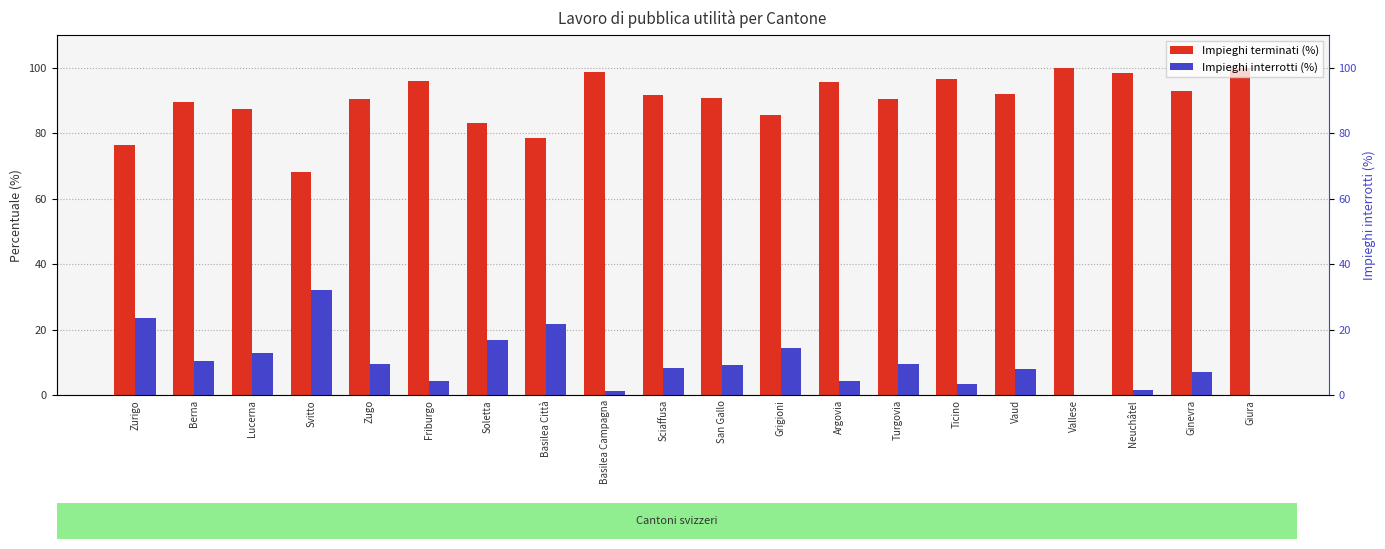

The Impieghi interrotti (%) series shows 2.1 at Argovia. True or false?

False